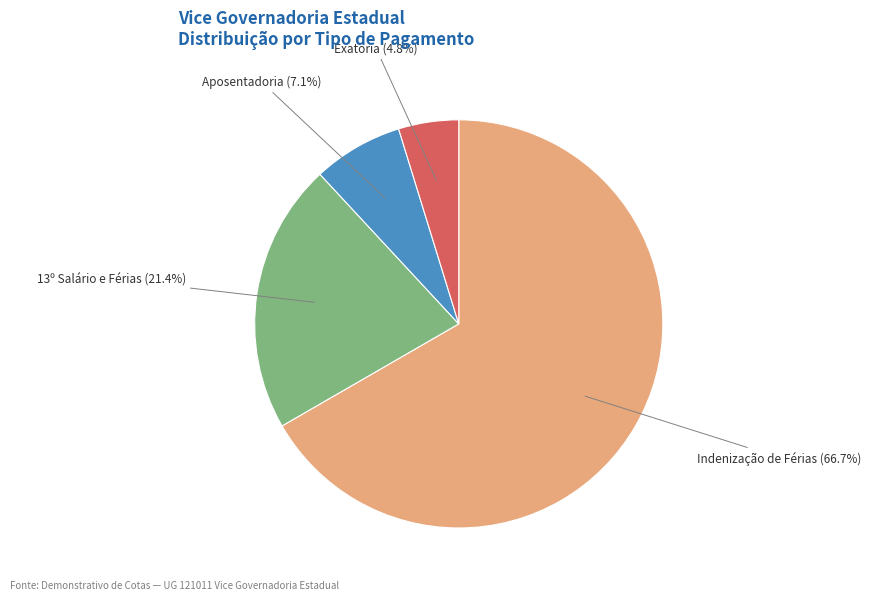

What portion of the pie excludes Aposentadoria?

92.9%